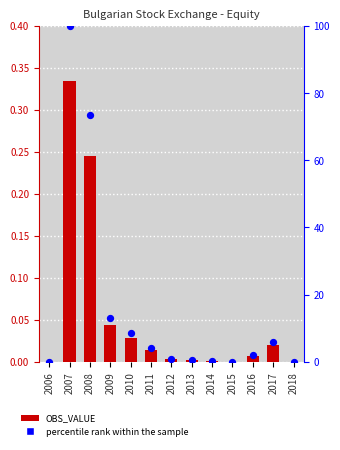

Which series reaches the maximum Y coordinate?

percentile rank within the sample